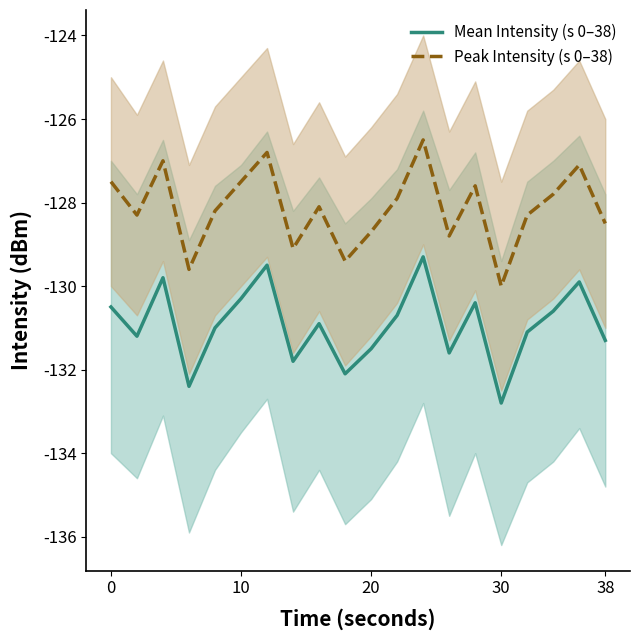

True or false: Mean Intensity (s 0–38) and Peak Intensity (s 0–38) intersect in this chart.

False